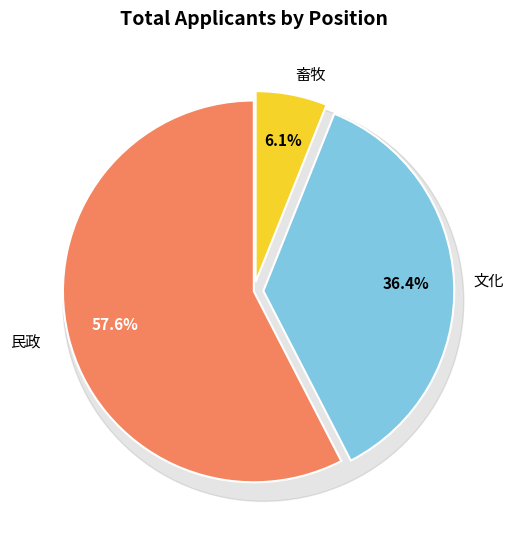

Is it true that 民政 is 67% of the pie?

False